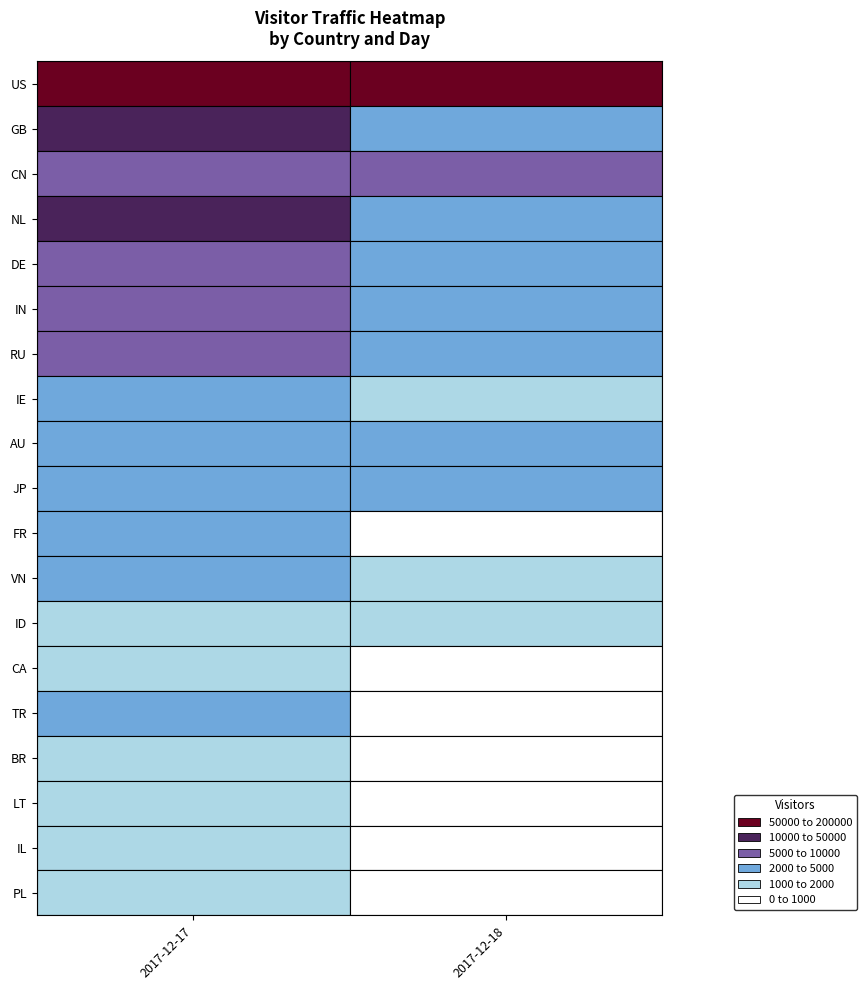

The DE series shows 5137 at 2017-12-18. True or false?

False